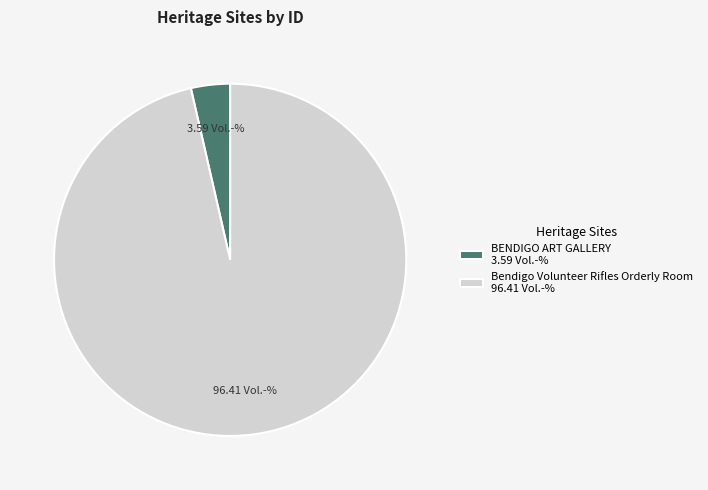

Which category has the smallest portion of the pie?

BENDIGO ART GALLERY